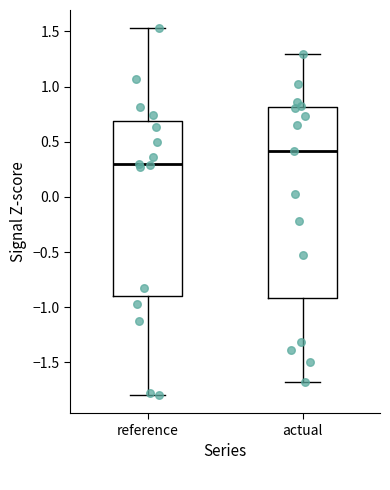

Where does the median line of the box for reference sit on the y-axis? The values are not printed on the chart, so give them approximately, as read against the axis.

0.30